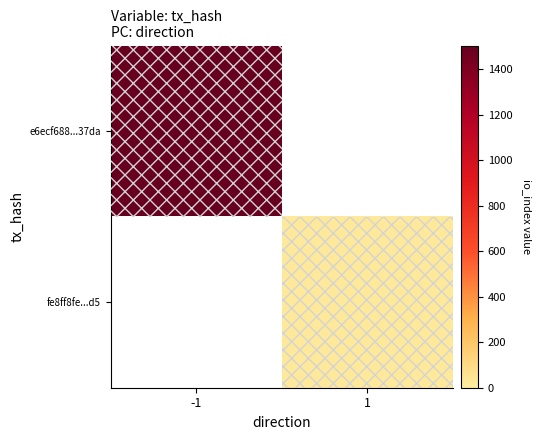

Which label corresponds to the largest value in the chart?

-1